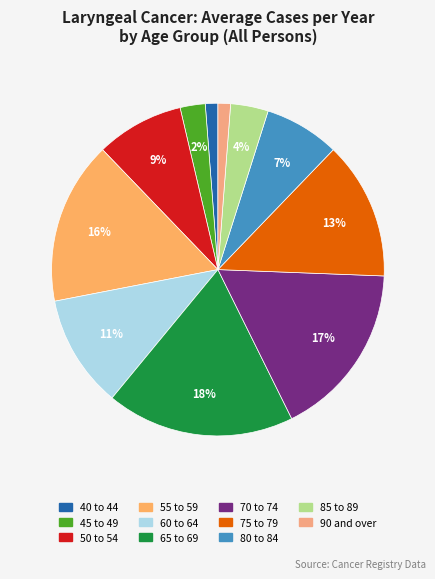

How many slices are in this pie chart?

11